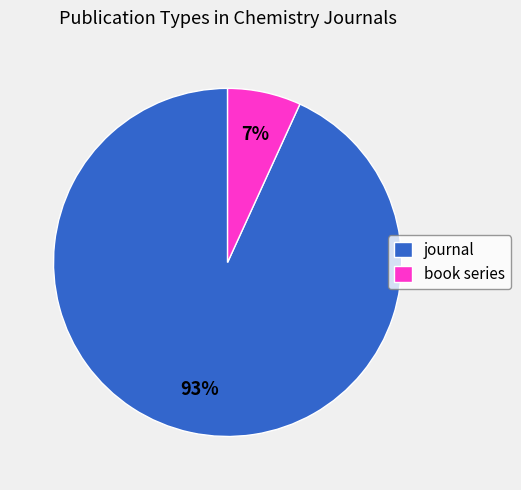

Which category has the smallest portion of the pie?

book series